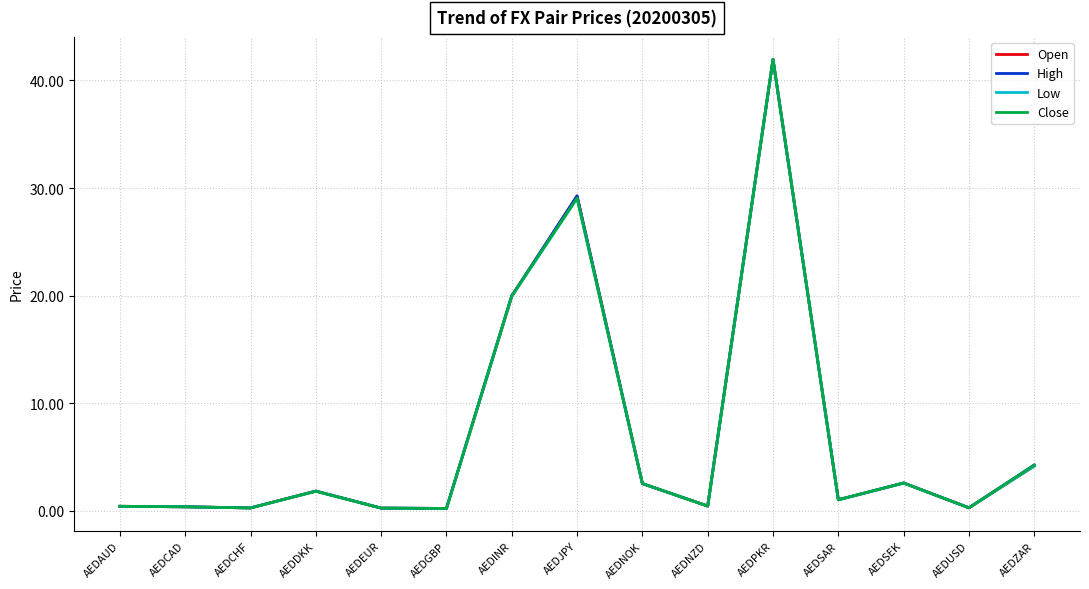

What position from the left is AEDNZD?

10